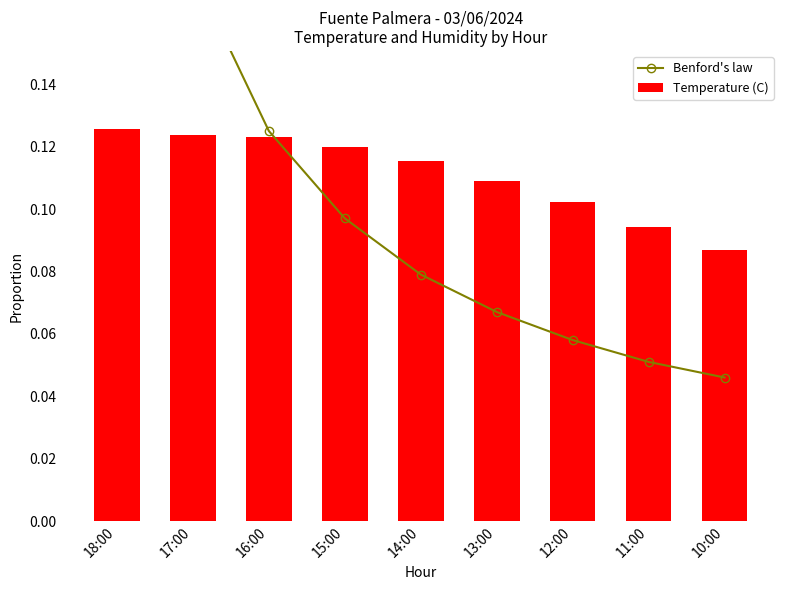

Reading left to right, what are all the values shown in this chart?

Benford's law: 18:00=0.3	17:00=0.2	16:00=0.1	15:00=0.1	14:00=0.1	13:00=0.1	12:00=0.1	11:00=0.1	10:00=0.0
Temperature (C): 18:00=0.1	17:00=0.1	16:00=0.1	15:00=0.1	14:00=0.1	13:00=0.1	12:00=0.1	11:00=0.1	10:00=0.1